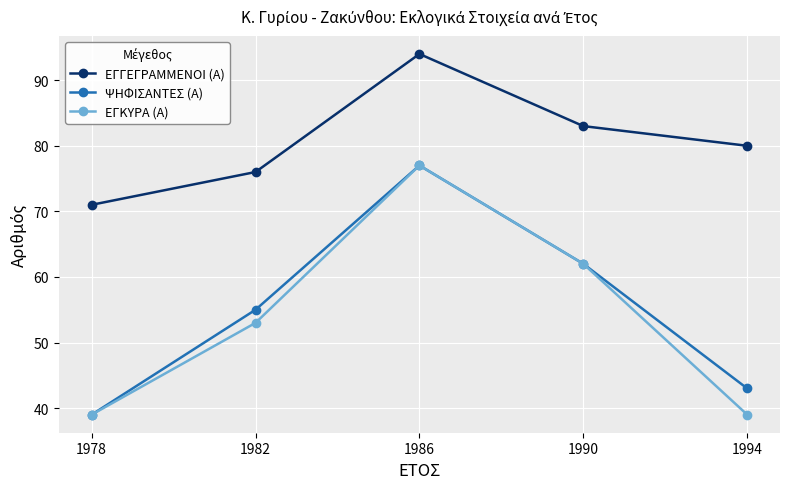

How many values in the ΕΓΚΥΡΑ (Α) series are below 53?

2